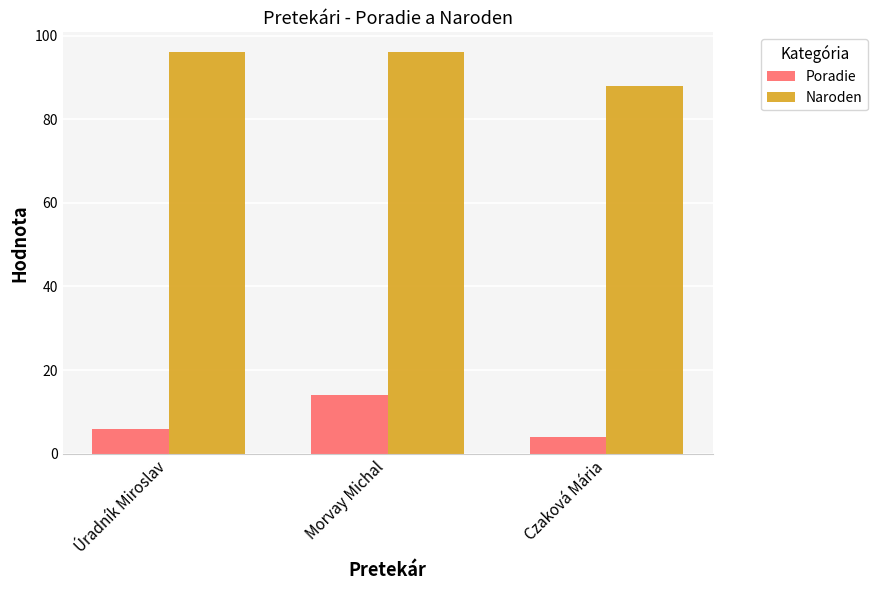

Reading left to right, what are all the values shown in this chart?

Poradie: Úradník Miroslav=6	Morvay Michal=14	Czaková Mária=4
Naroden: Úradník Miroslav=96	Morvay Michal=96	Czaková Mária=88